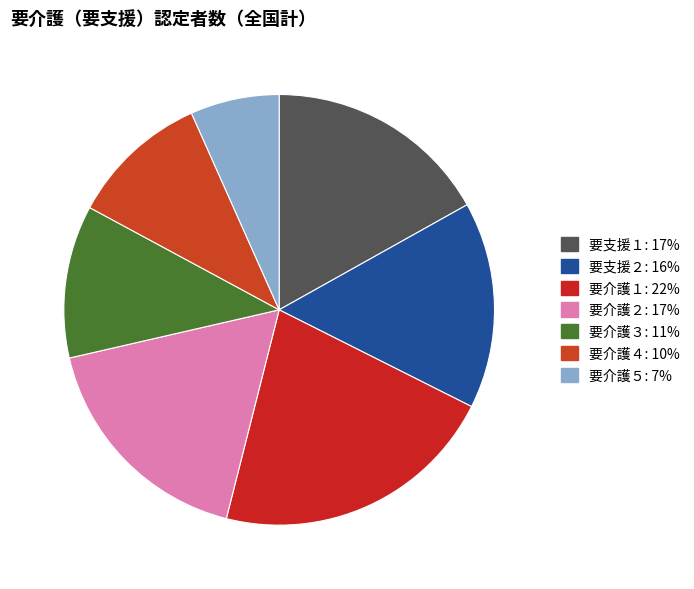

What is the ratio of the value at 要支援１ to the value at 要介護３?

1.5